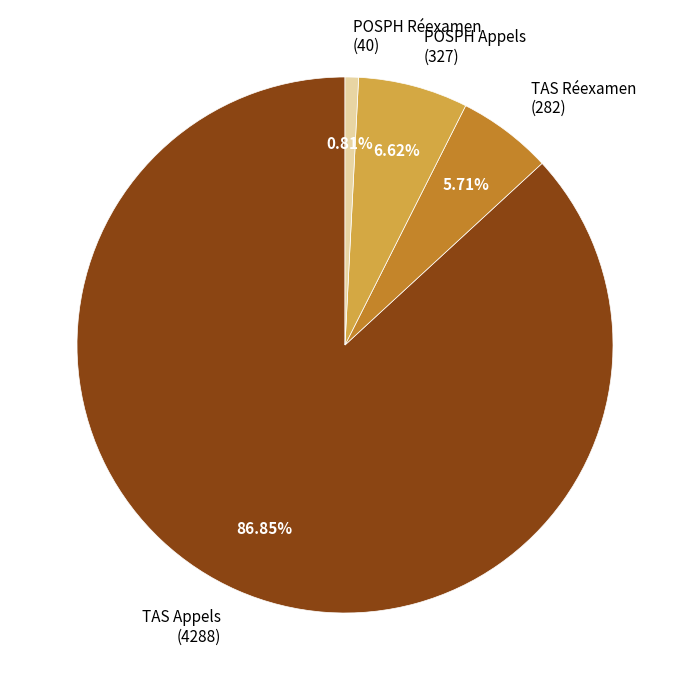

What is the total percentage of TAS Appels and POSPH Appels?

93.5%